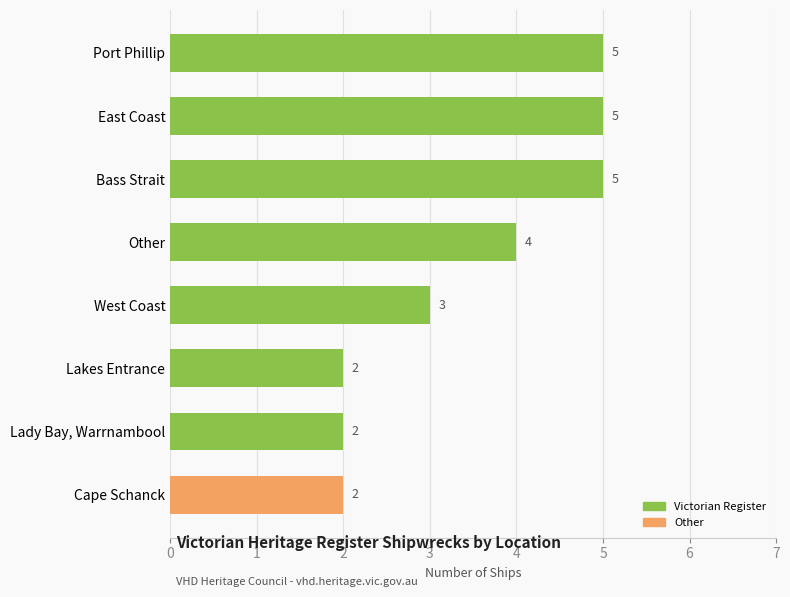

Count the values in the range 2 to 5.

8